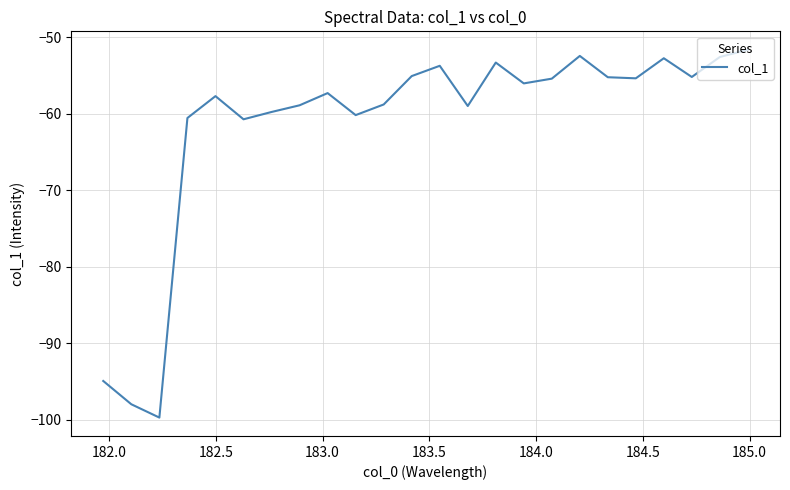

What is the maximum value shown in the chart?

-51.6